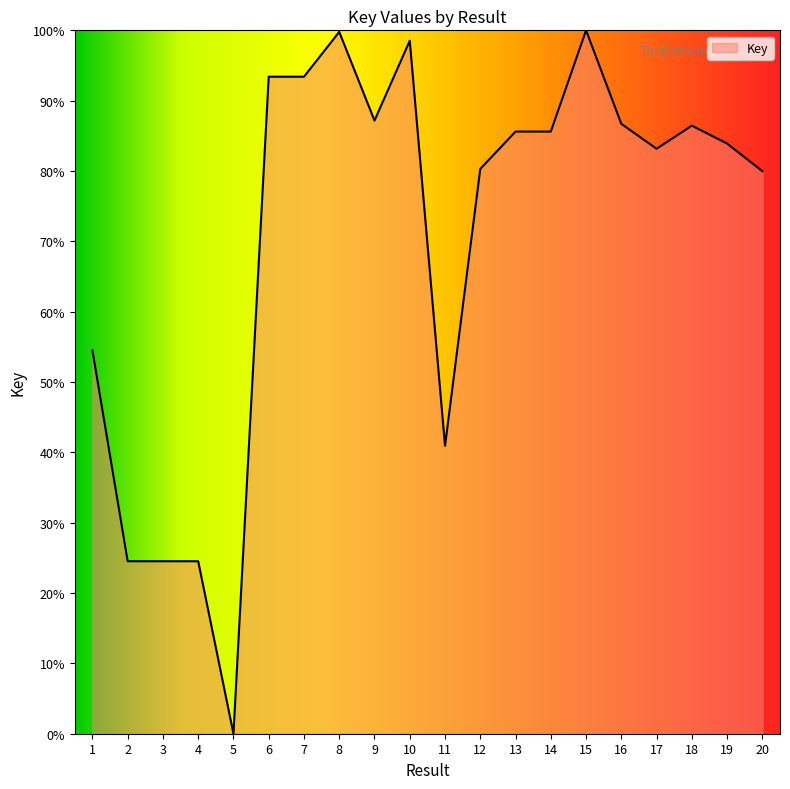

What is the maximum value shown in the chart?

100.0